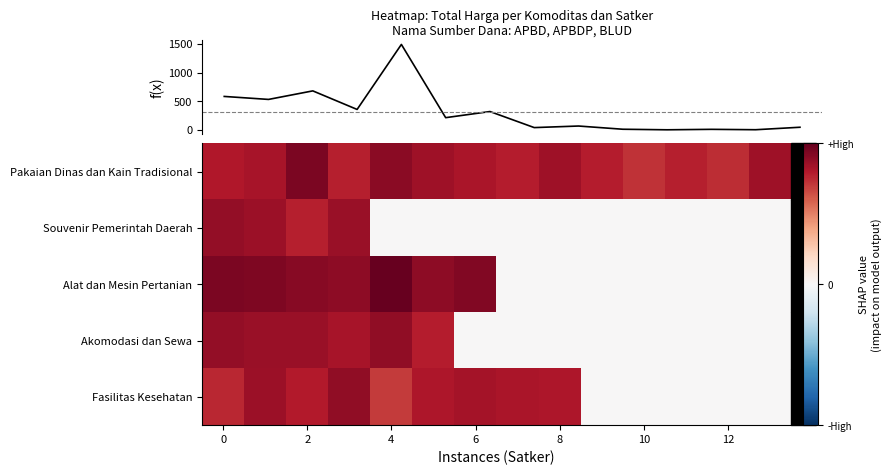

What is the difference between the highest and lowest values at 10?

18.7